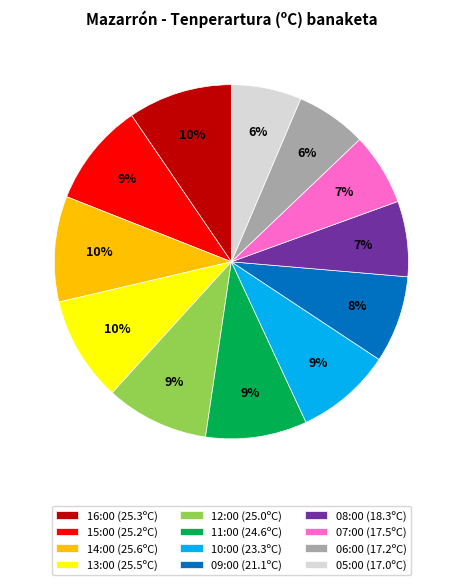

How many slices are in this pie chart?

12